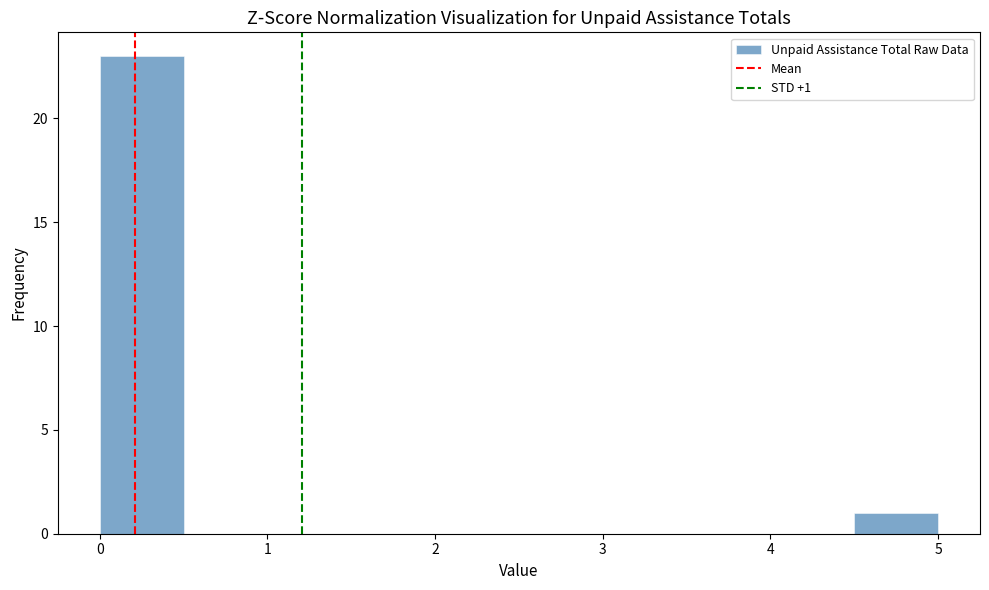

Which range on the x-axis has the tallest bar?

0.0 to 0.5